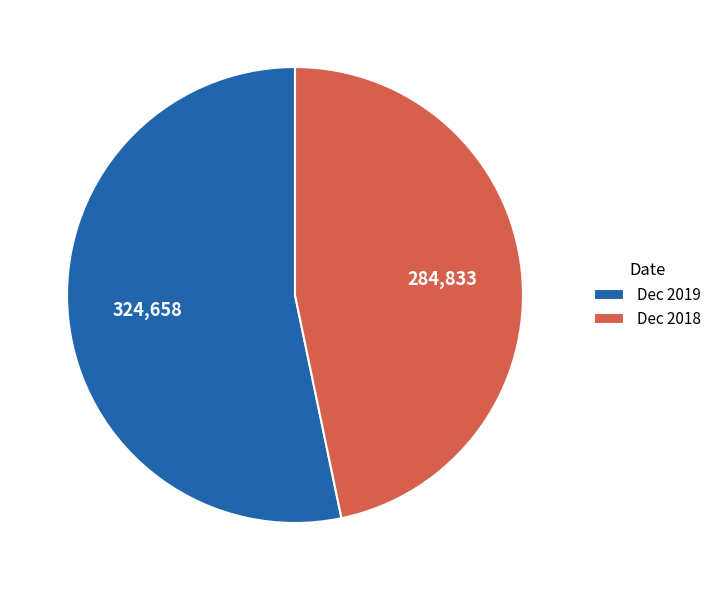

Rank the categories by value from highest to lowest.

Dec 2019, Dec 2018